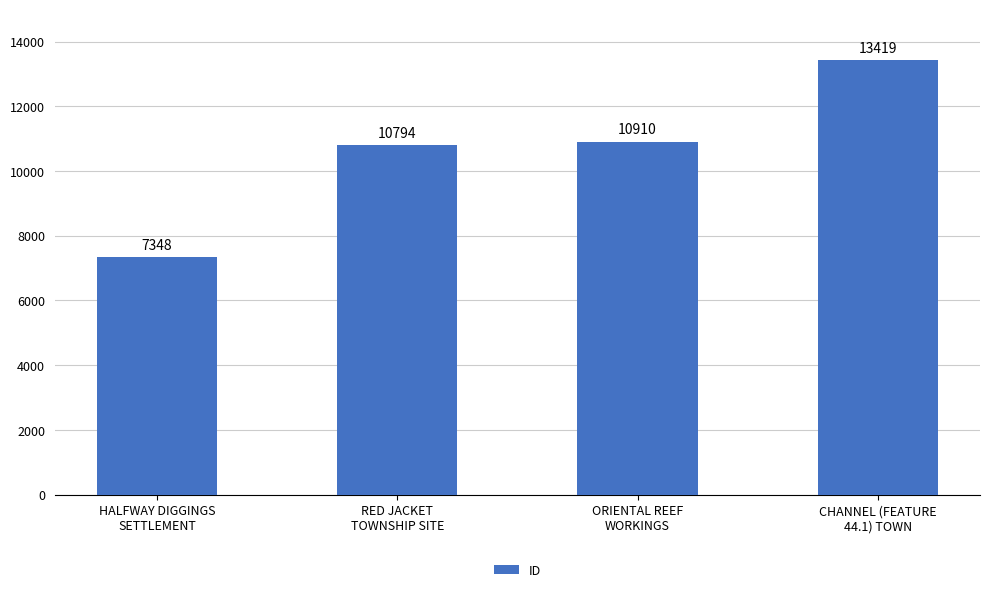

Reading left to right, list all the values displayed in this chart.

7348	10794	10910	13419